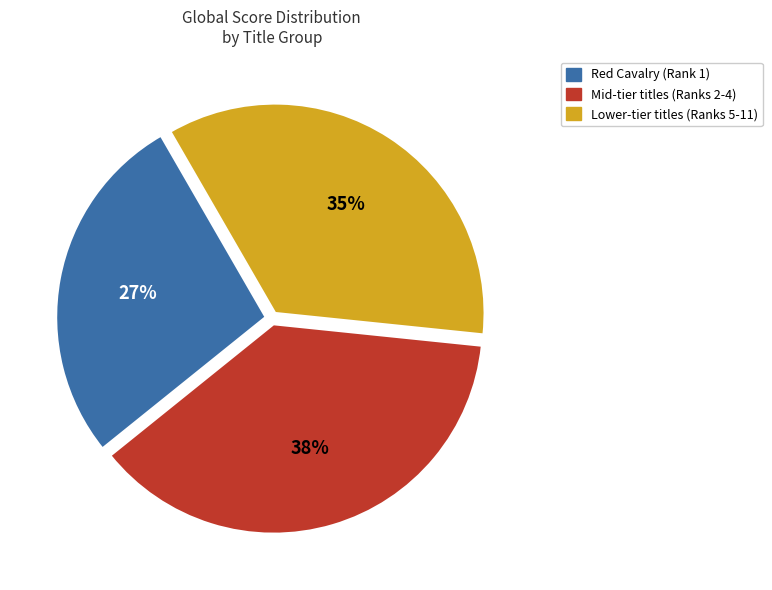

Is there a majority slice in this chart?

No